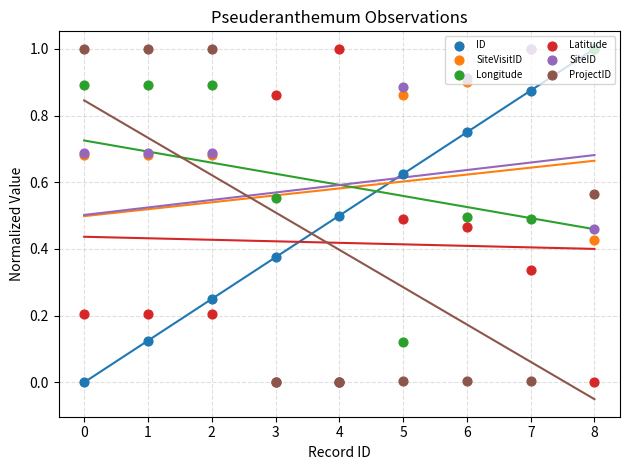

Which series contains the highest Y value?

ID